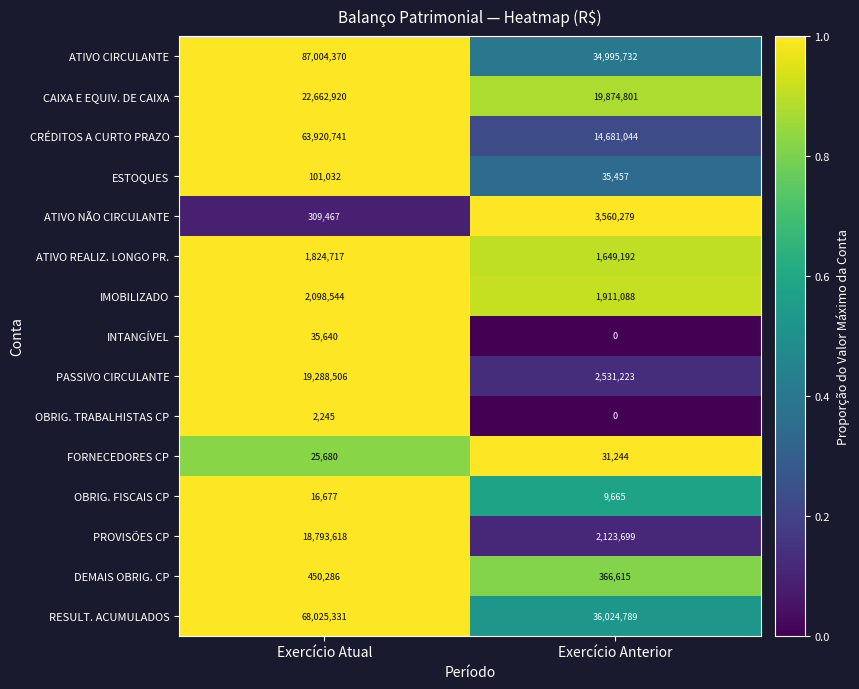

List the series in order of their peak value, highest first.

ATIVO CIRCULANTE, RESULT. ACUMULADOS, CRÉDITOS A CURTO PRAZO, CAIXA E EQUIV. DE CAIXA, PASSIVO CIRCULANTE, PROVISÕES CP, ATIVO NÃO CIRCULANTE, IMOBILIZADO, ATIVO REALIZ. LONGO PR., DEMAIS OBRIG. CP, ESTOQUES, INTANGÍVEL, FORNECEDORES CP, OBRIG. FISCAIS CP, OBRIG. TRABALHISTAS CP